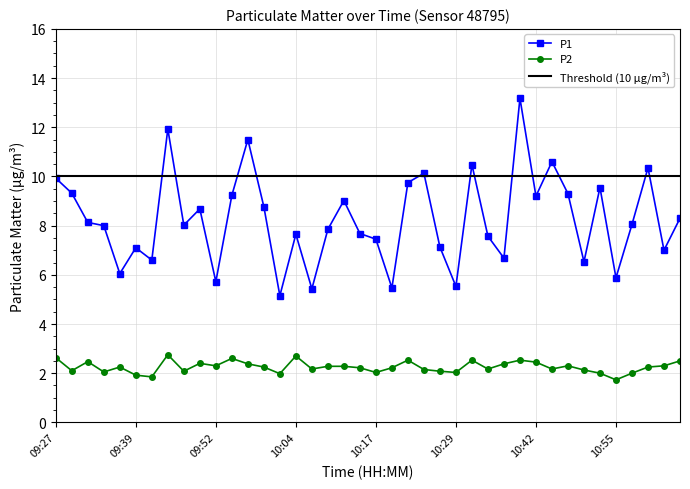

What is the maximum value for P1?

13.2